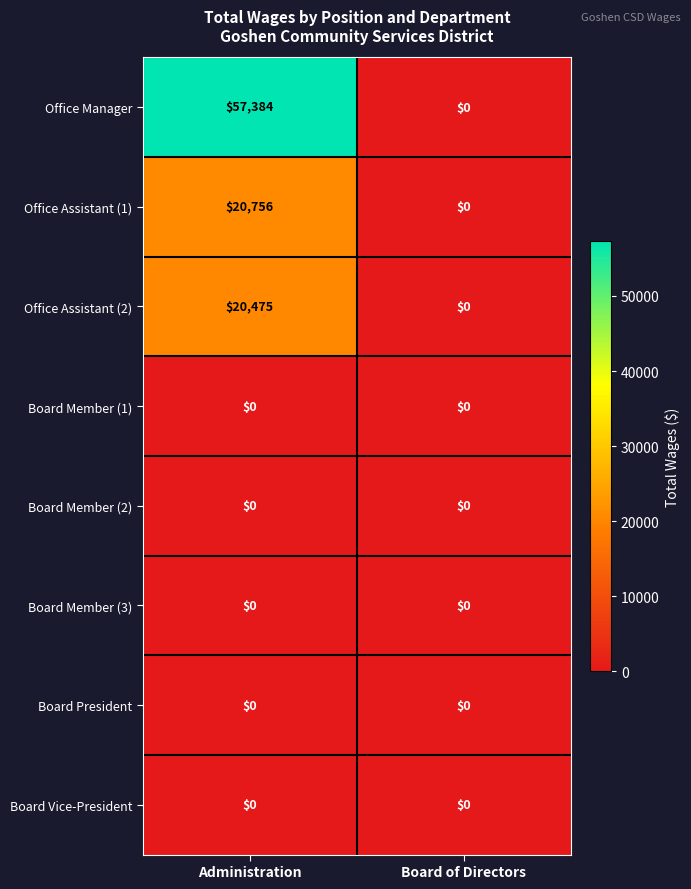

What is the difference between the Office Assistant (1) values at Board of Directors and Administration?

20756